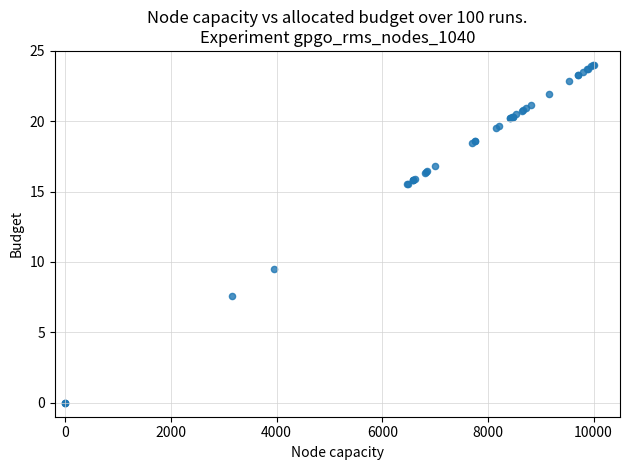

What Y value in the scatter plot is closest to 12?

9.5